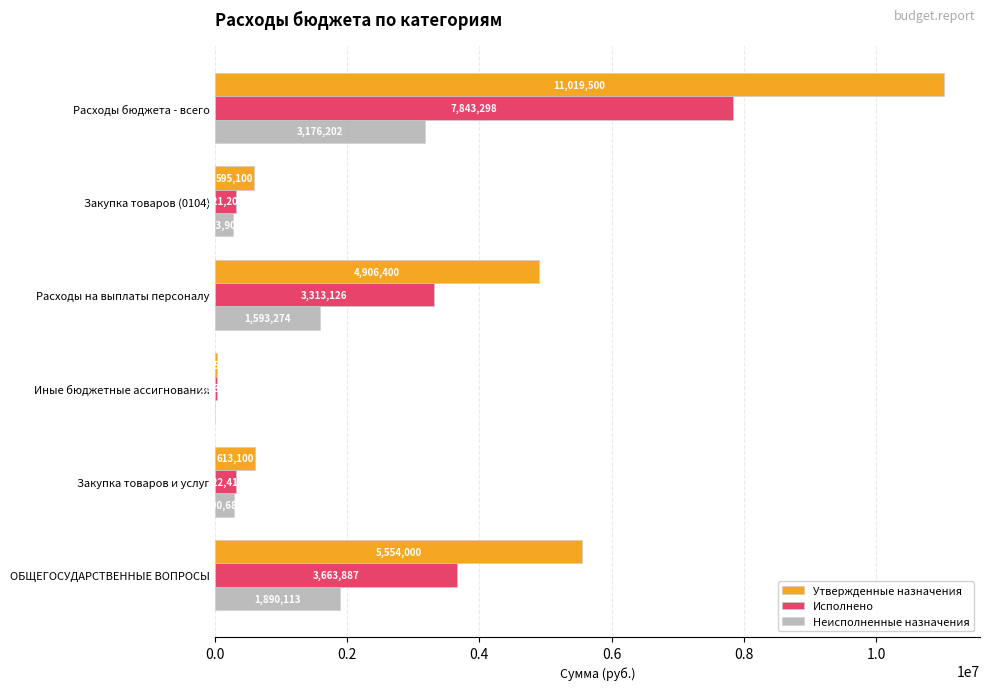

How many data points does each series have?

6